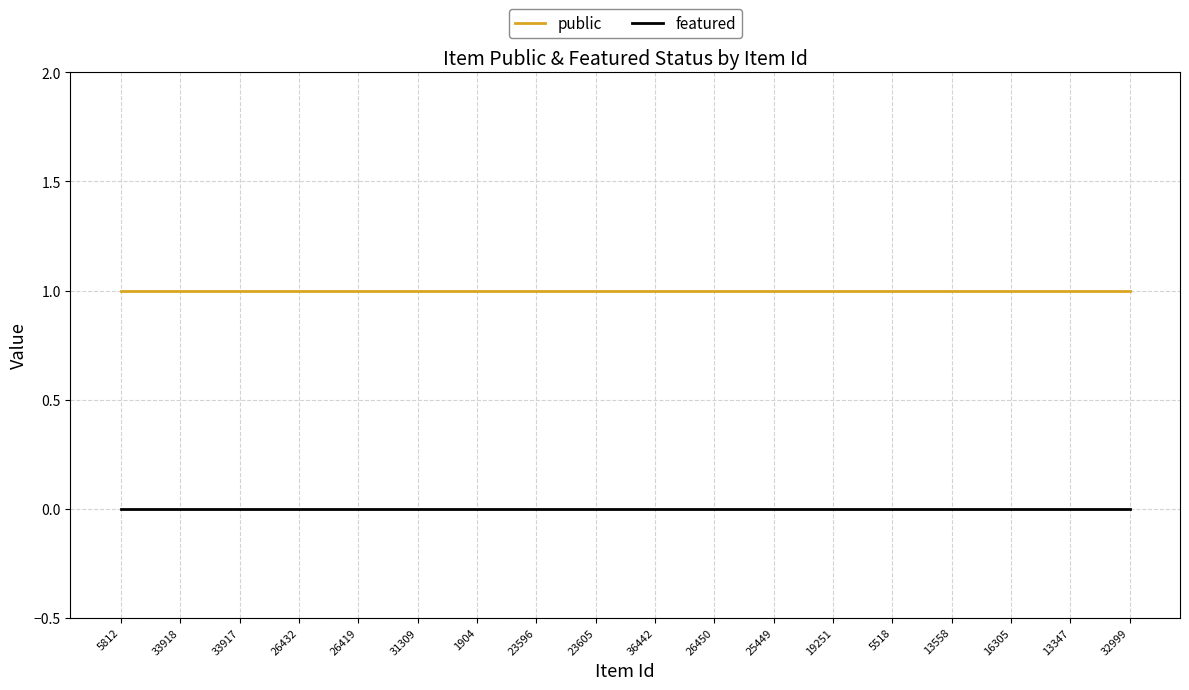

Reading left to right, what are all the values shown in this chart?

public: 5812=1	33918=1	33917=1	26432=1	26419=1	31309=1	1904=1	23596=1	23605=1	36442=1	26450=1	25449=1	19251=1	5518=1	13558=1	16305=1	13347=1	32999=1
featured: 5812=0	33918=0	33917=0	26432=0	26419=0	31309=0	1904=0	23596=0	23605=0	36442=0	26450=0	25449=0	19251=0	5518=0	13558=0	16305=0	13347=0	32999=0